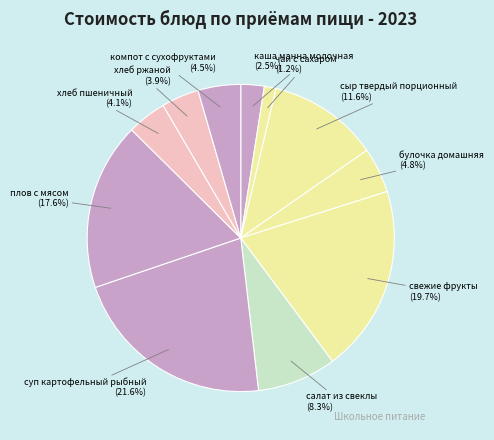

Is the sum of булочка домашняя and чай с сахаром greater than half?

No